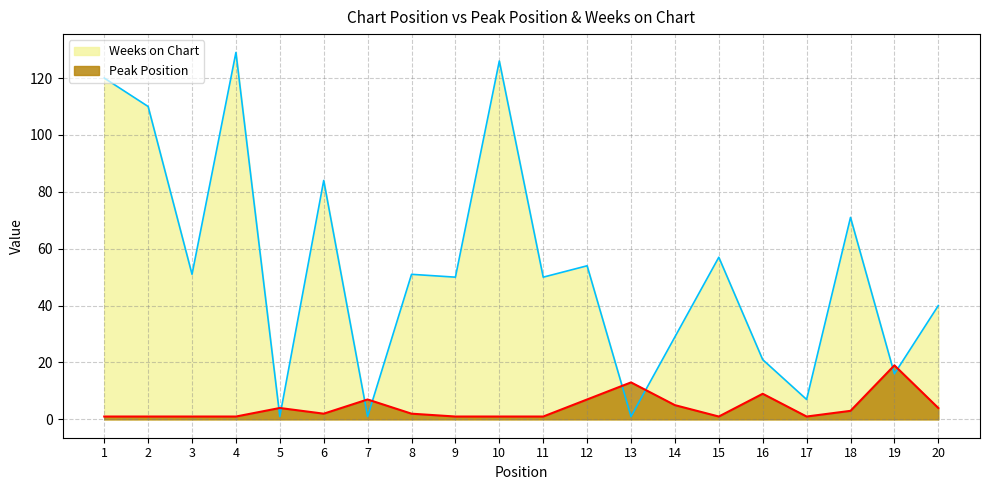

Reading left to right, list all the values displayed in this chart.

Peak Position: 1	1	1	1	4	2	7	2	1	1	1	7	13	5	1	9	1	3	19	4
Weeks on Chart: 120	110	51	129	1	84	1	51	50	126	50	54	1	29	57	21	7	71	16	40